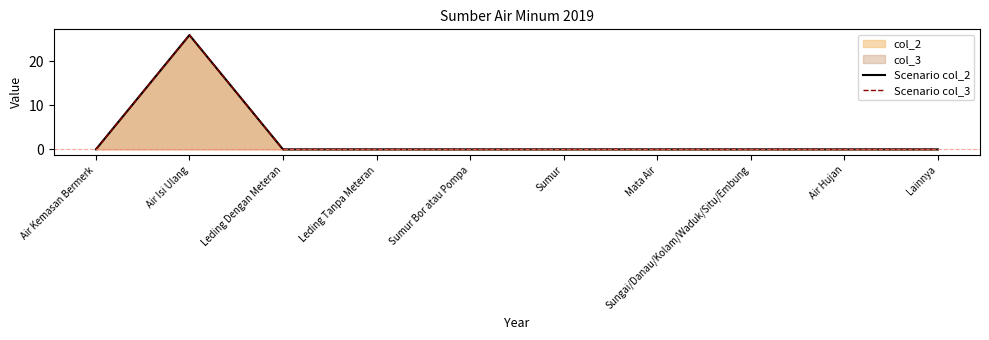

What is the label of the 6th point from the right?

Sumur Bor atau Pompa